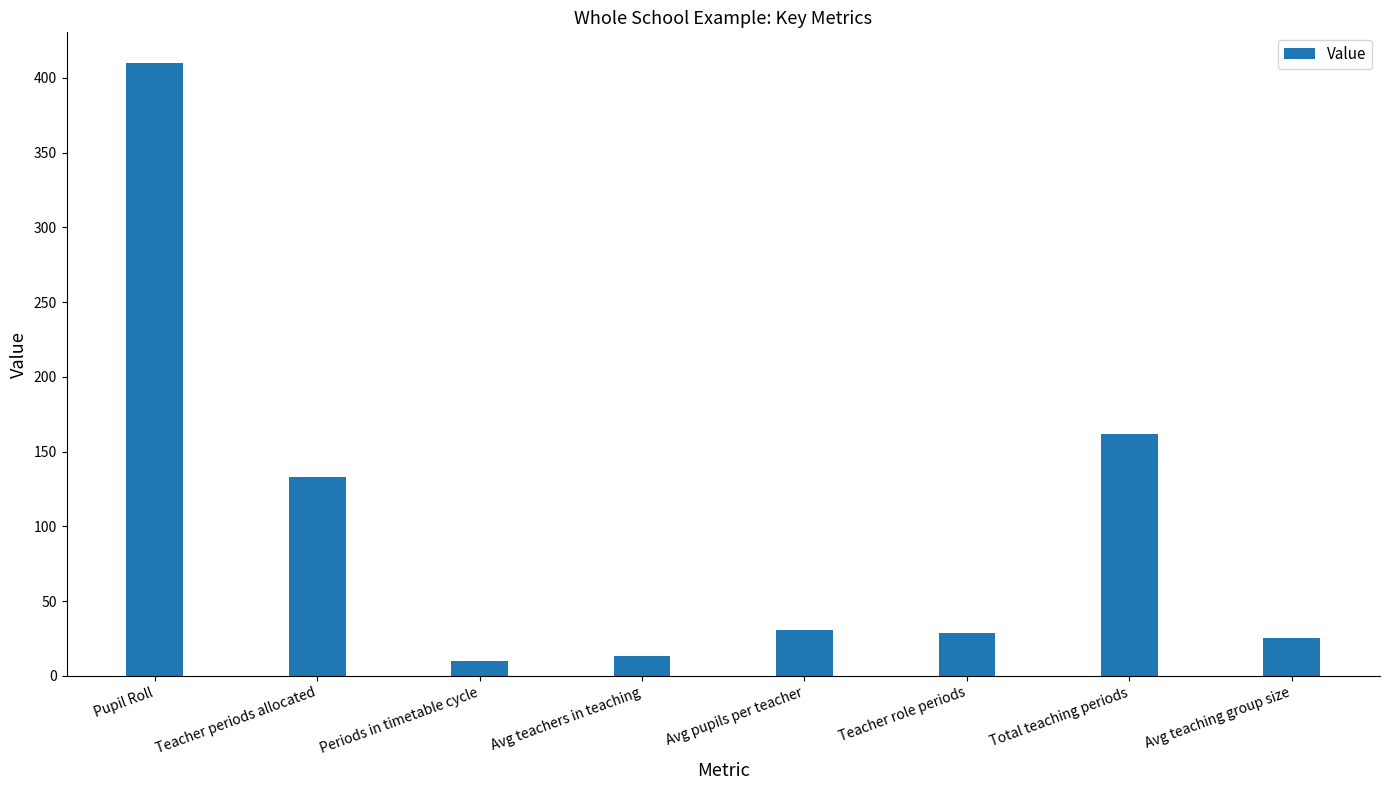

Between Total teaching periods and Teacher role periods, which is larger?

Total teaching periods